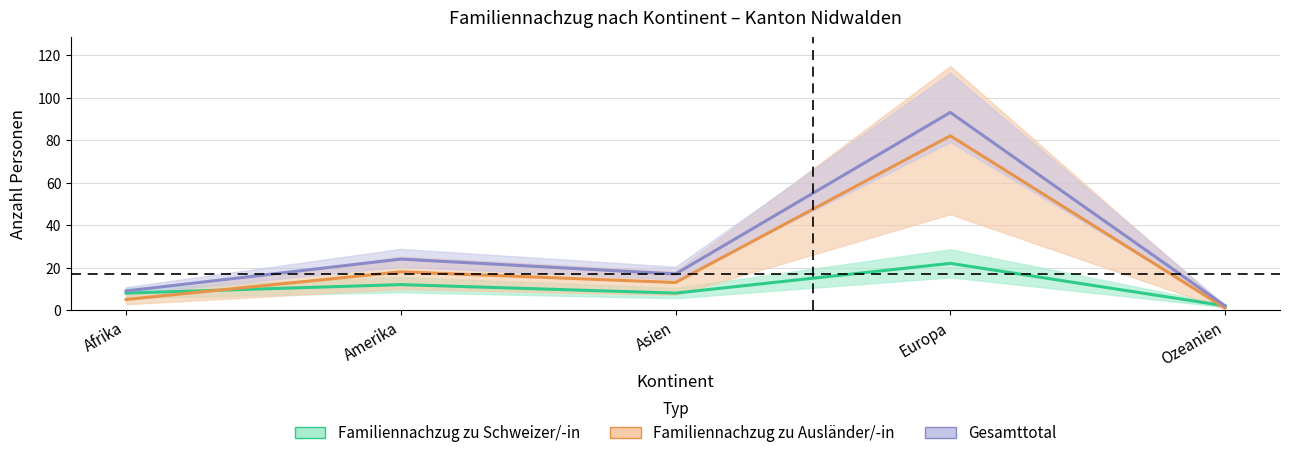

True or false: Familiennachzug zu Ausländer/-in and Familiennachzug zu Schweizer/-in intersect in this chart.

True